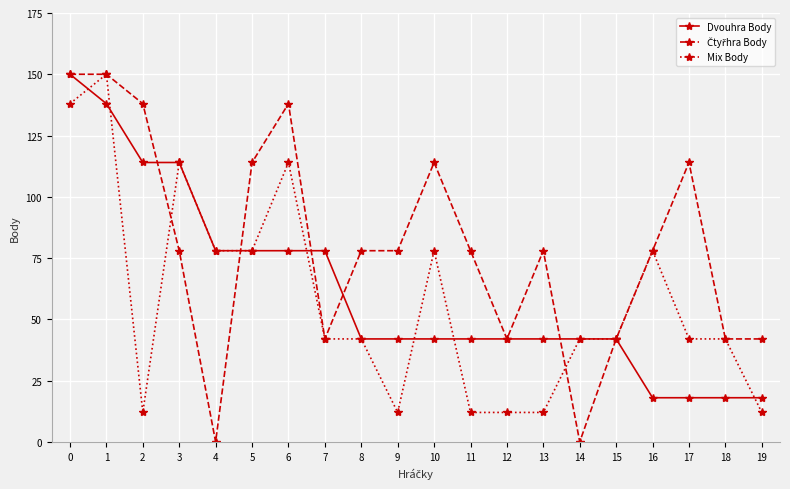

What is the difference between the highest and lowest values at 10?

72